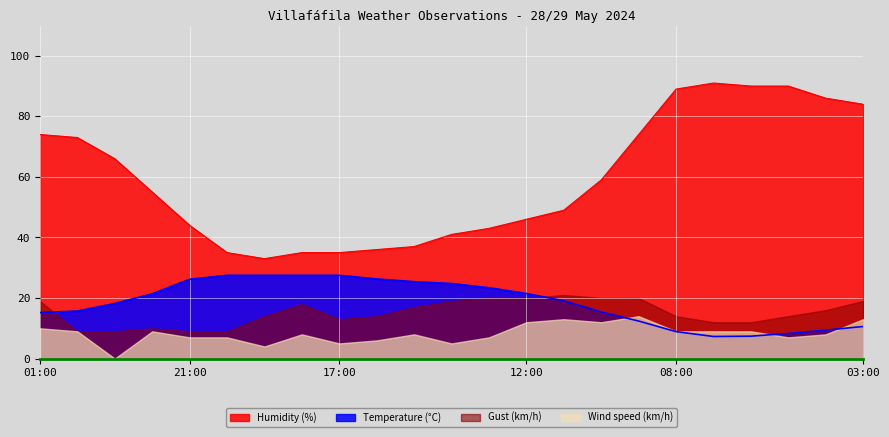

Is it true that Temperature (°C) equals 26.2 at 21:00?

True